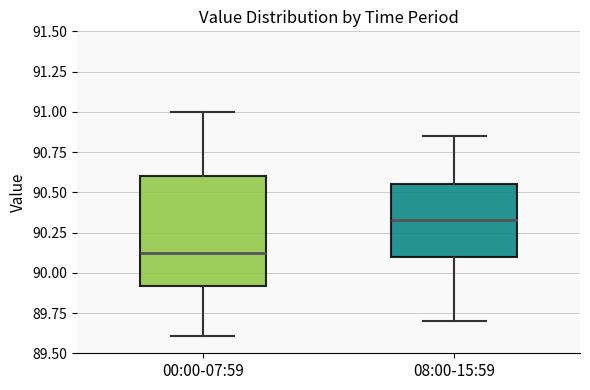

Which box is the tallest, from its lower edge to its upper edge?

00:00-07:59